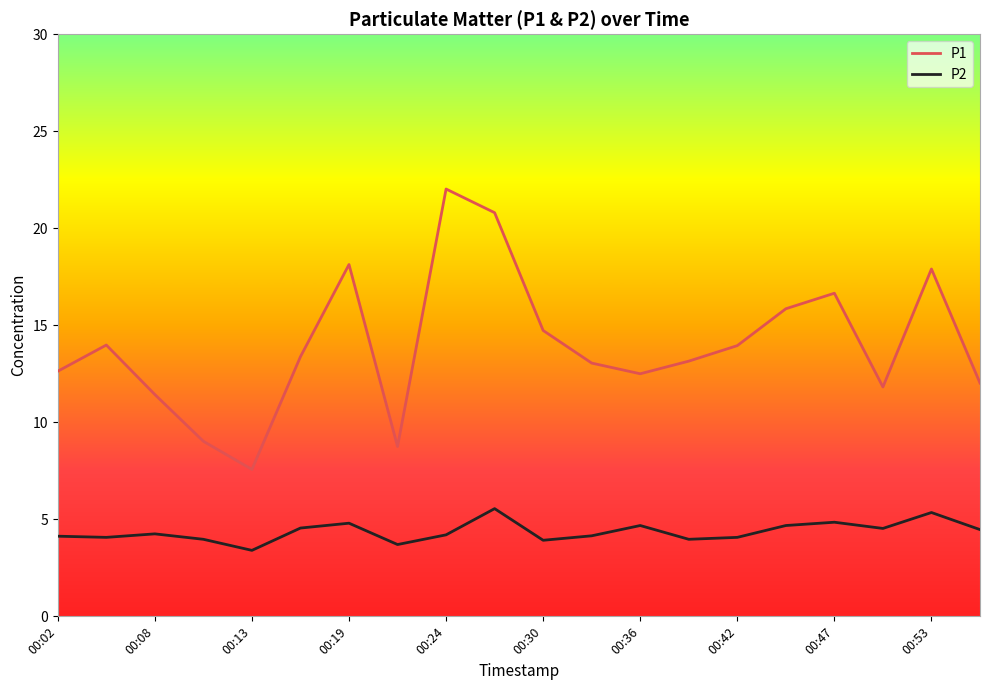

True or false: P2 and P1 cross at least once.

False